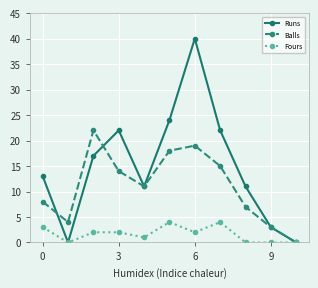

Which series has the largest total across all categories?

Runs